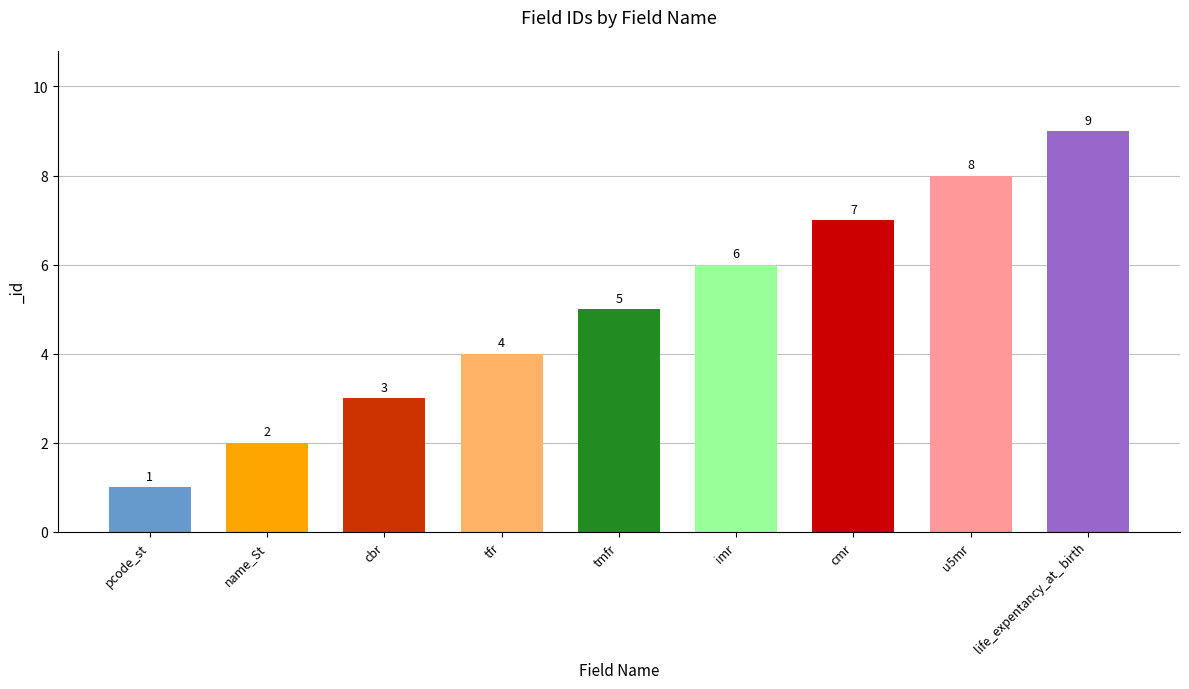

What is the label of the 4th bar from the right?

imr